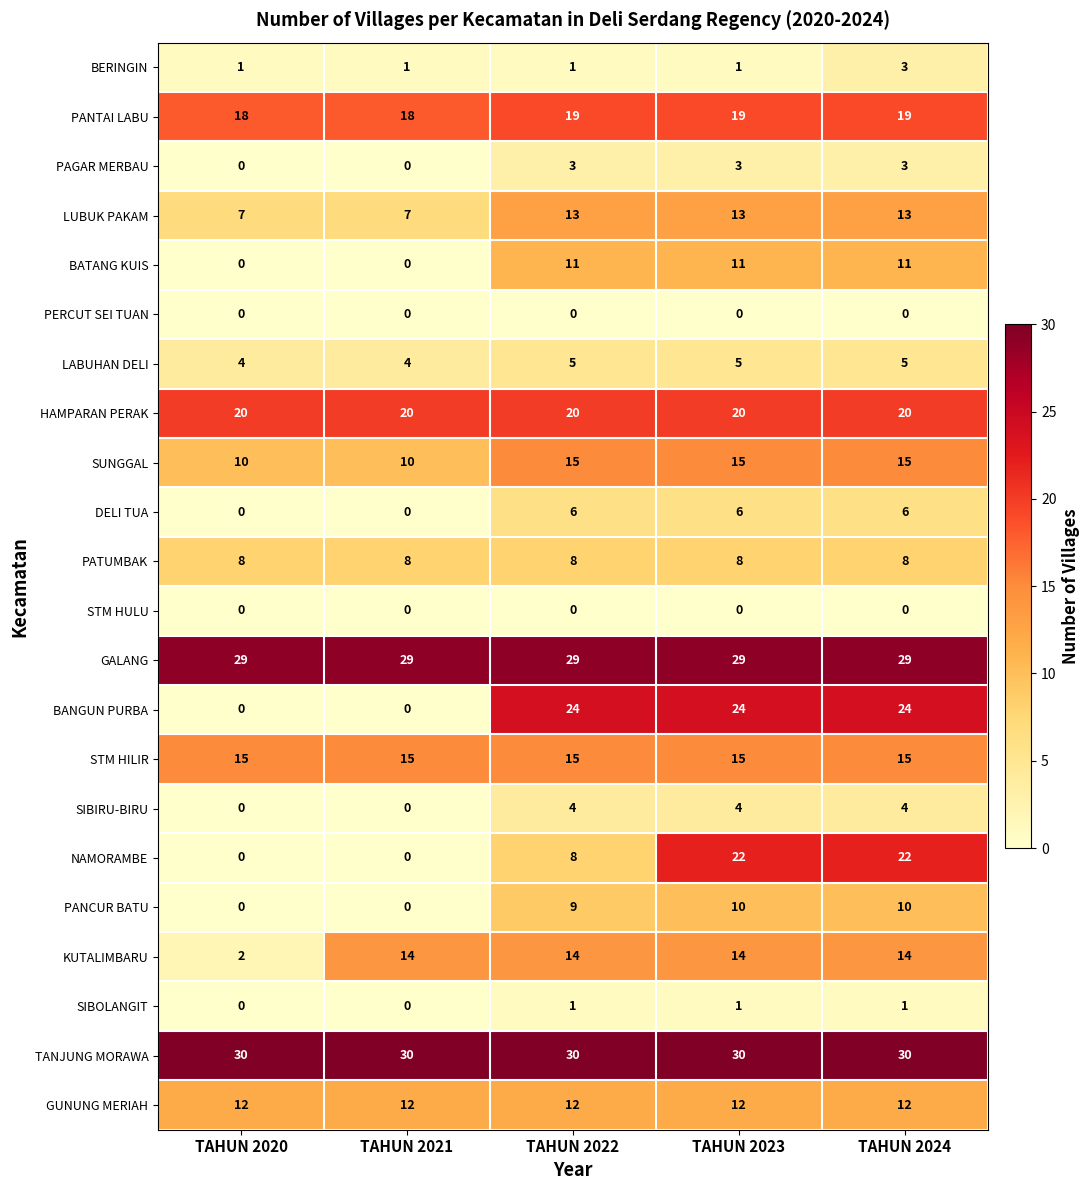

What is the sum of all BERINGIN values?

7